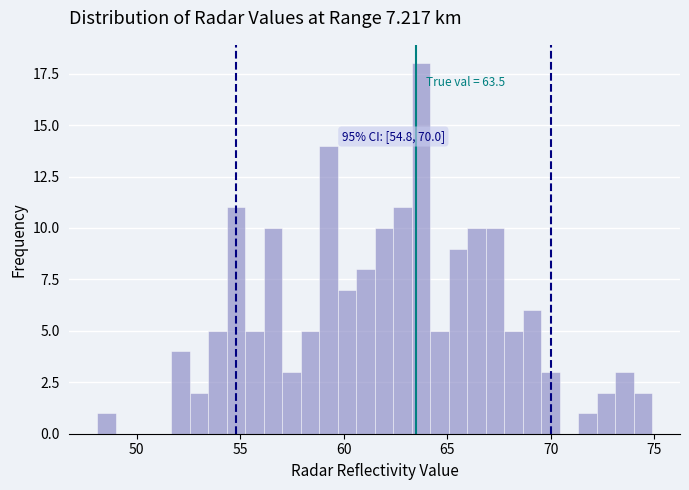

Read against the x-axis, roughly where is the centre of the tallest bar?

63.5